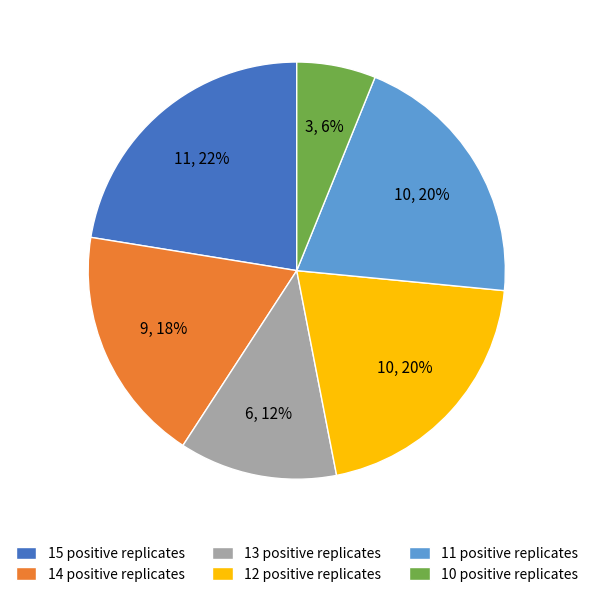

Combined, do 12 positive replicates and 11 positive replicates account for over 50%?

No